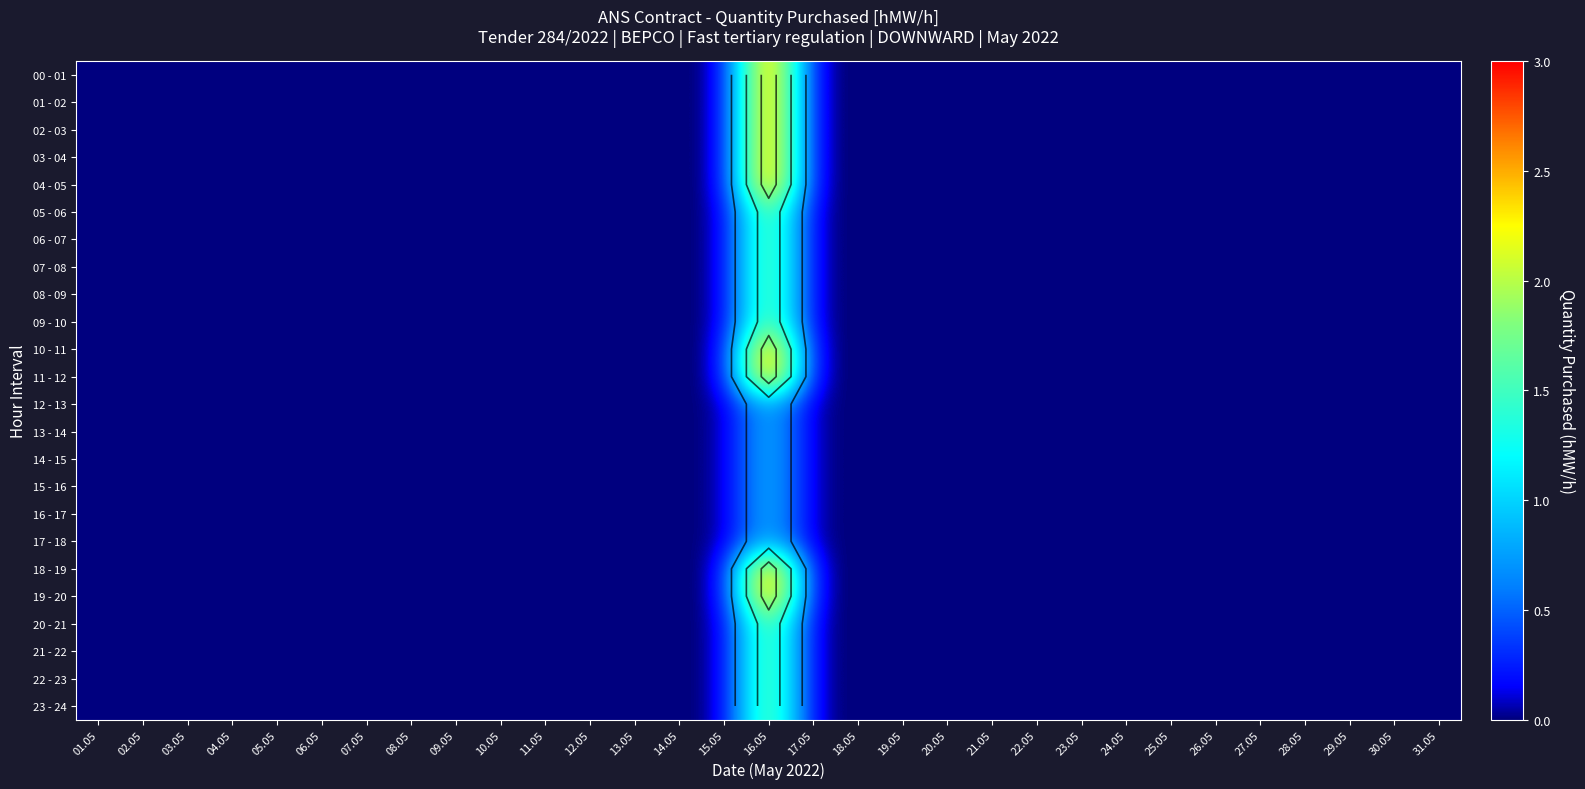

True or false: 09 - 10 has a value of 0 at 27.05.

True